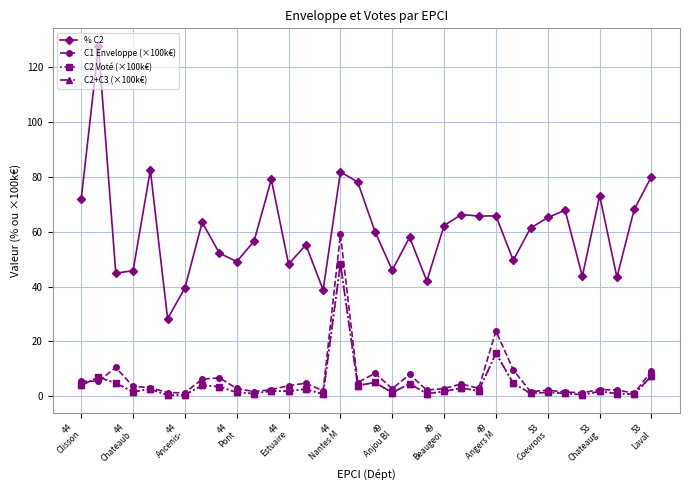

True or false: C1 Enveloppe (×100k€) and % C2 cross at least once.

False